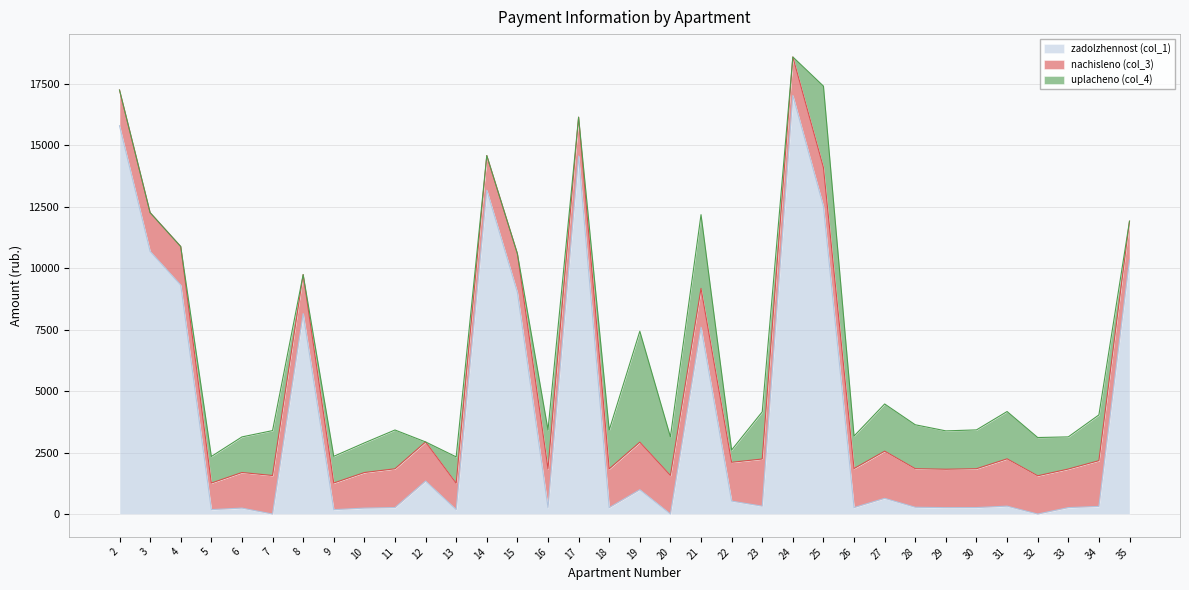

The value of uplacheno (col_4) at 23 is 3074.6. True or false?

False